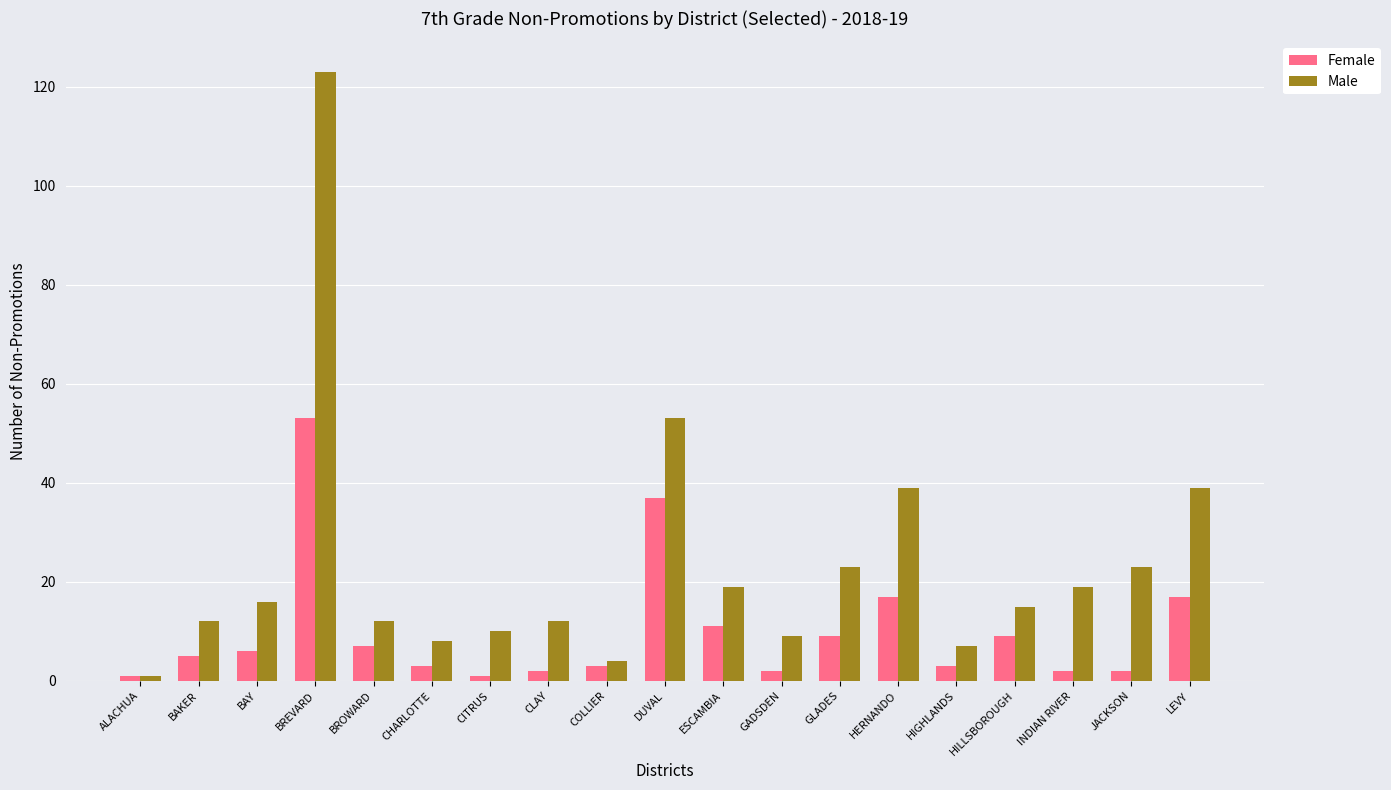

What is the maximum value for Female?

53